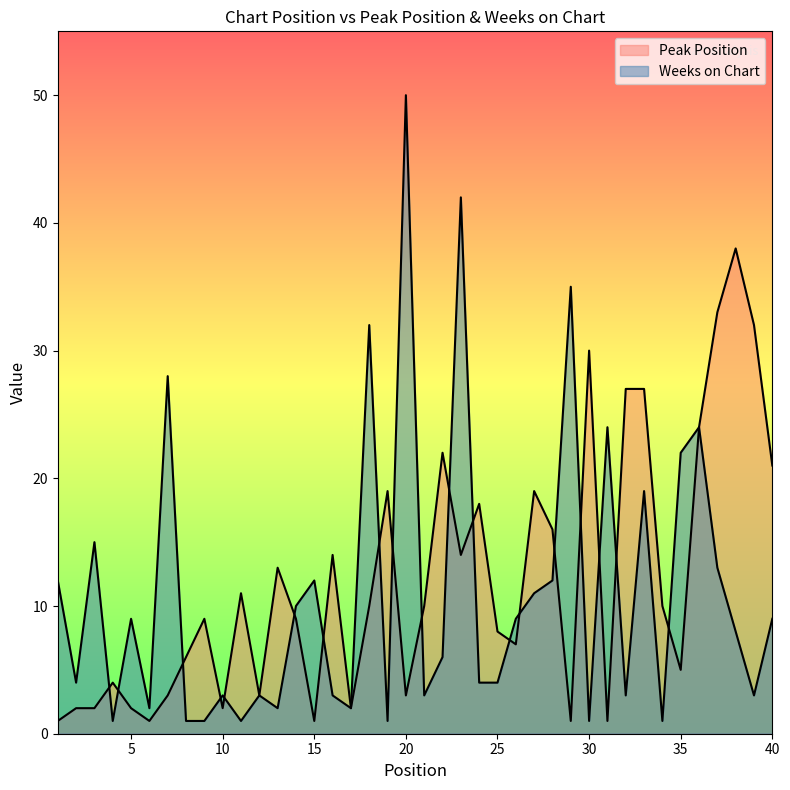

The value of Weeks on Chart at 14 is 15. True or false?

False